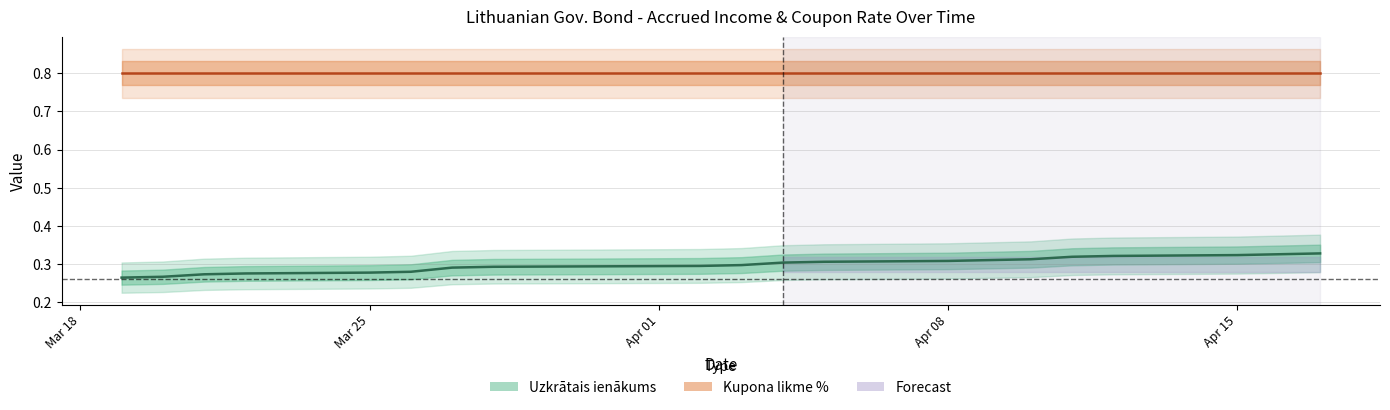

True or false: Uzkrātais ienākums has more than 2 interior local peaks.

False